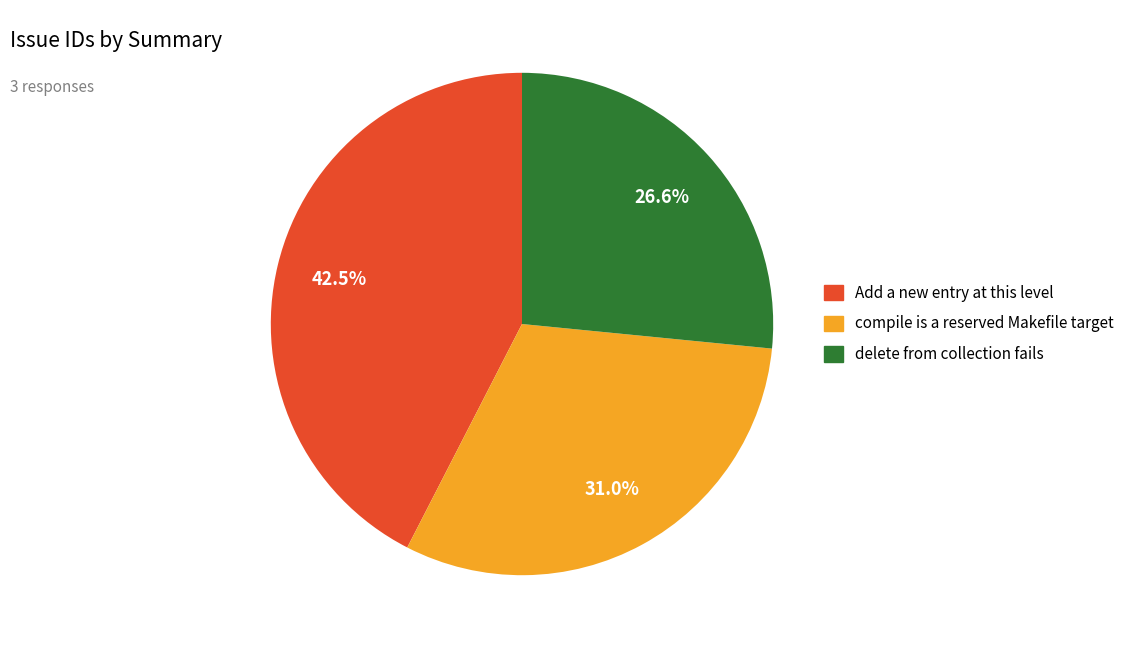

Approximately how many times larger is the value at delete from collection fails compared to Add a new entry at this level?

0.6